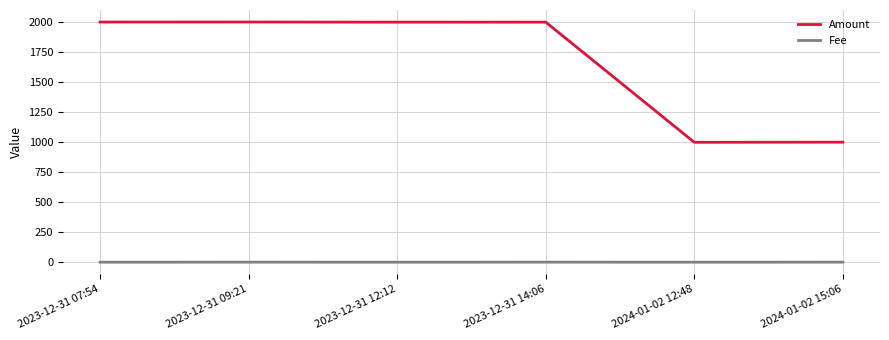

What is the difference between the maximum and minimum values in the Fee series?

0.3